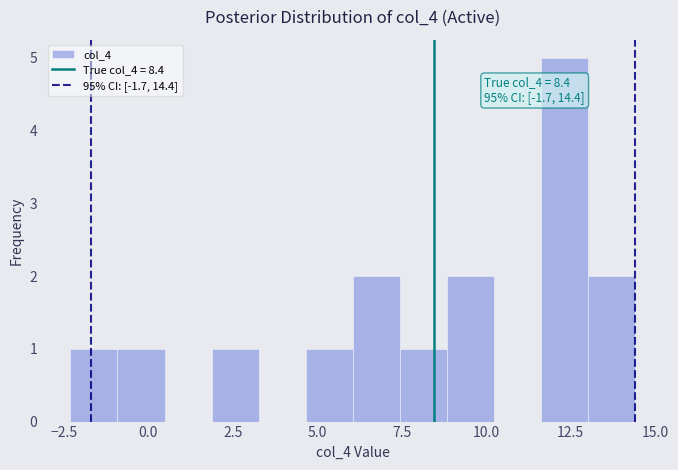

Read against the x-axis, roughly where is the centre of the tallest bar?

12.5